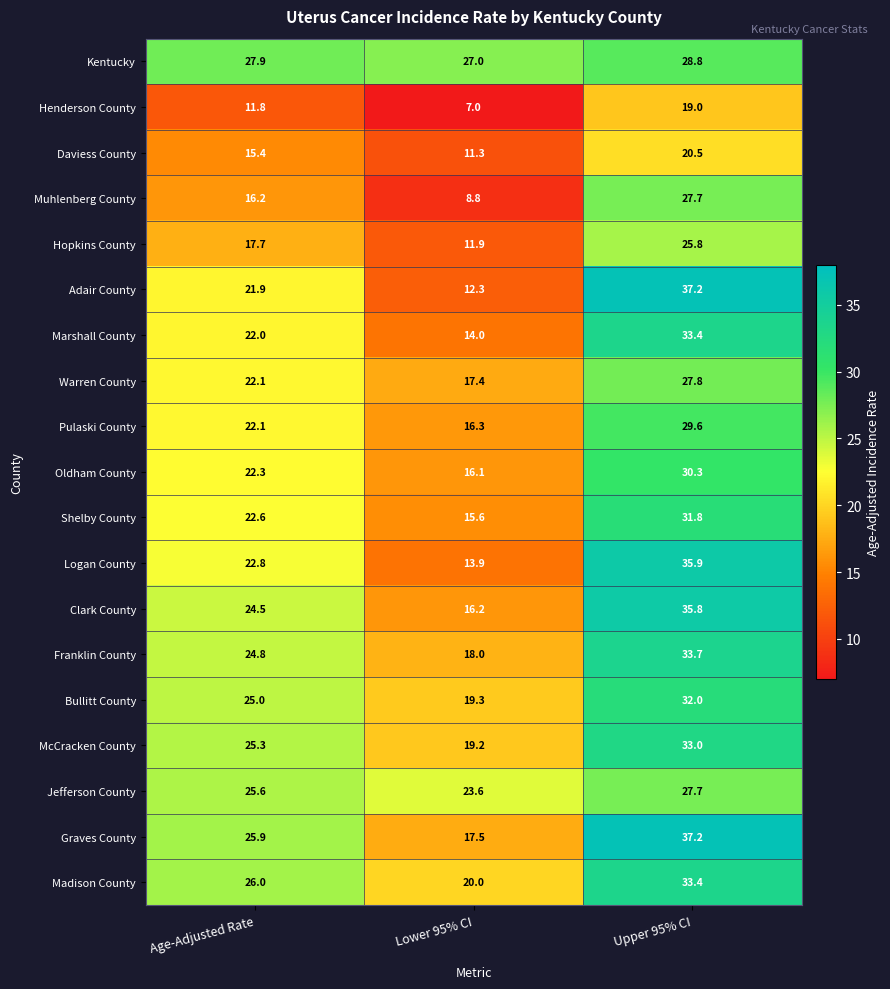

At which category is the sum across all series the highest?

Upper 95% CI